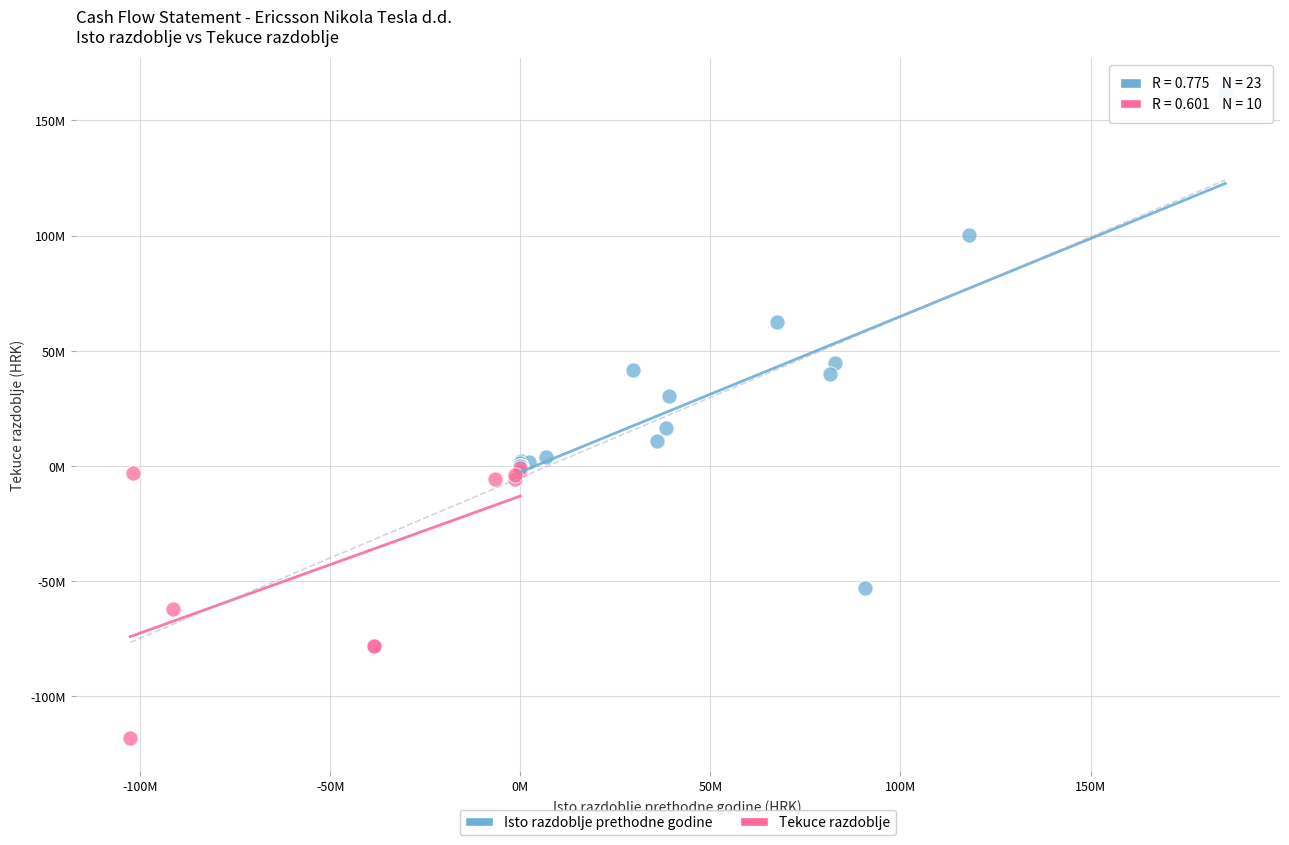

What are all the series names shown in the legend?

Isto razdoblje prethodne godine, Tekuce razdoblje